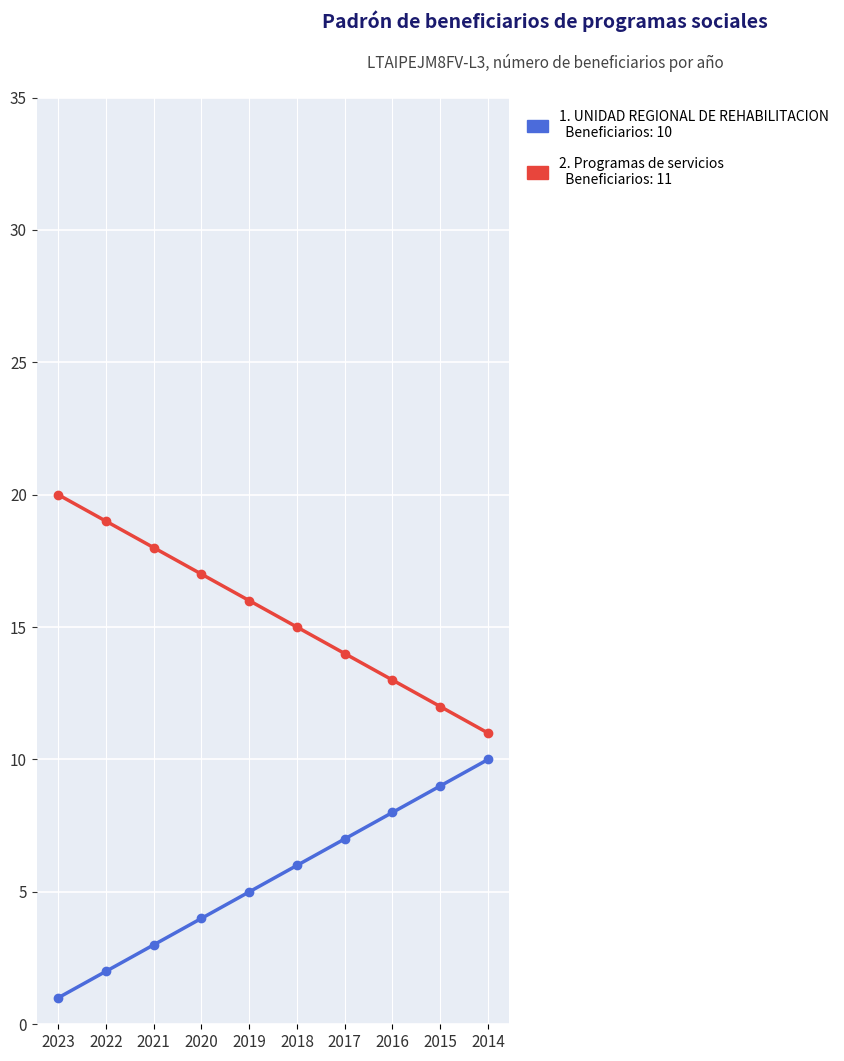

What is the maximum value shown in the chart?

20